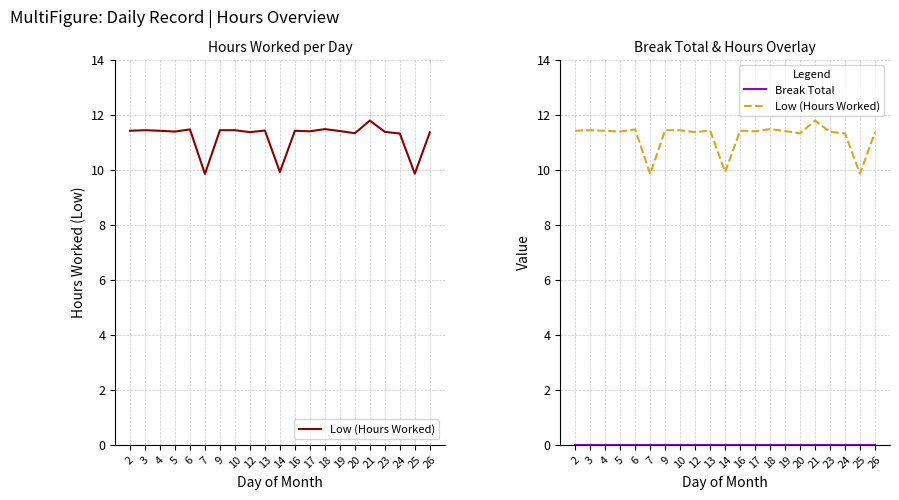

At which category is the sum across all series the highest?

21